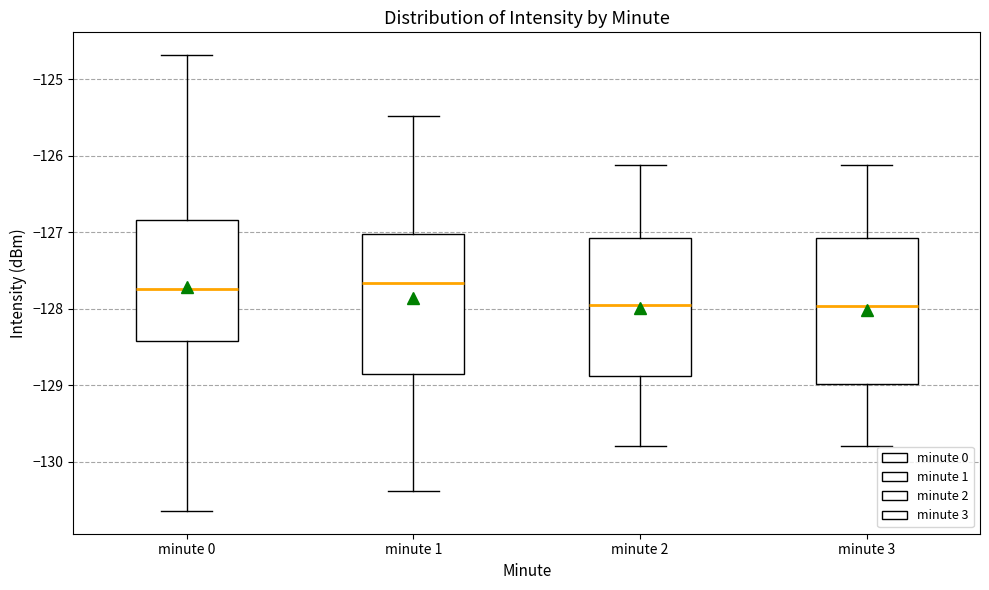

Where does the median line of the box for minute 2 sit on the y-axis? The values are not printed on the chart, so give them approximately, as read against the axis.

-128.0